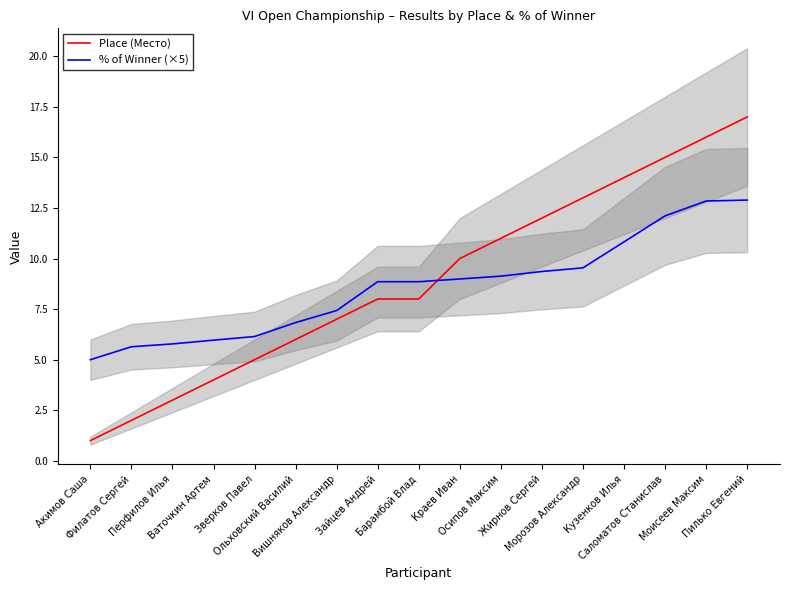

What is the difference between the % of Winner (×5) values at Моисеев Максим and Саломатов Станислав?

0.7